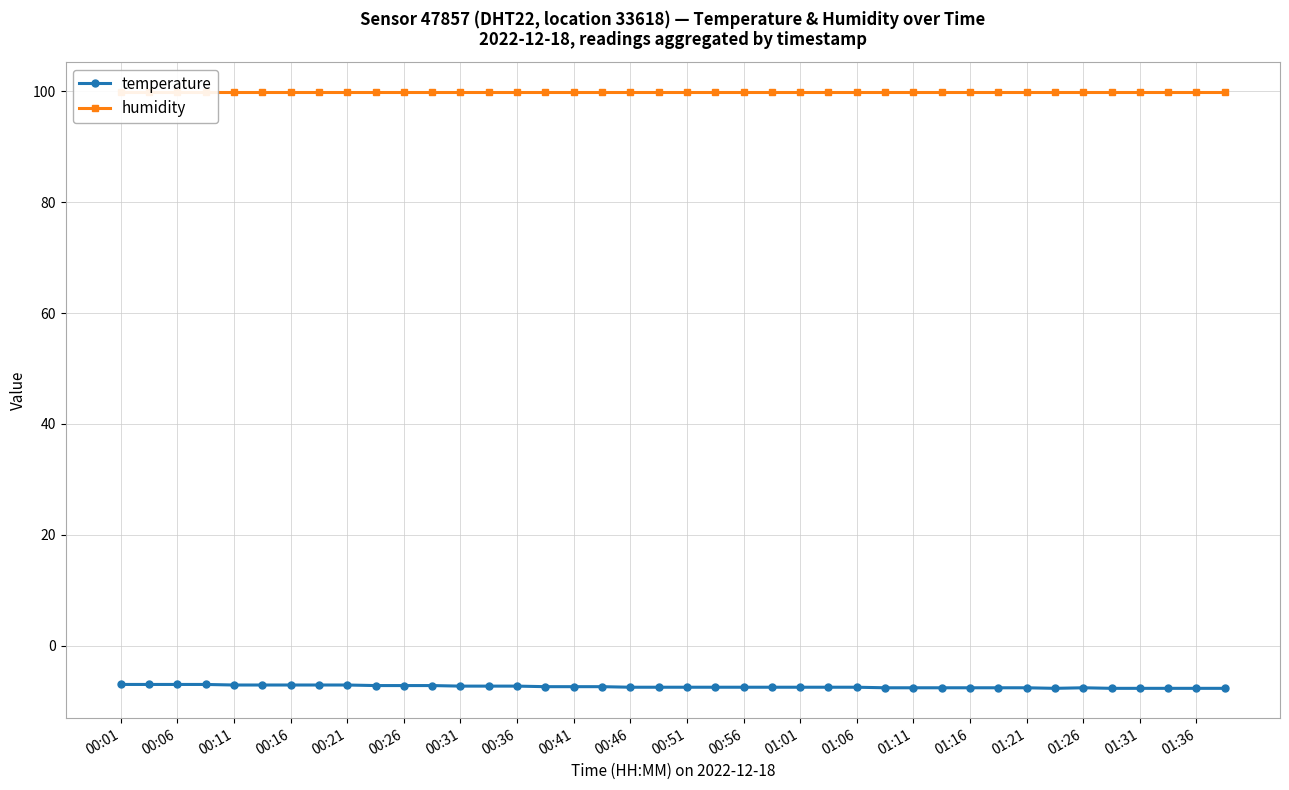

True or false: temperature has more than 2 points higher than both neighbors.

False